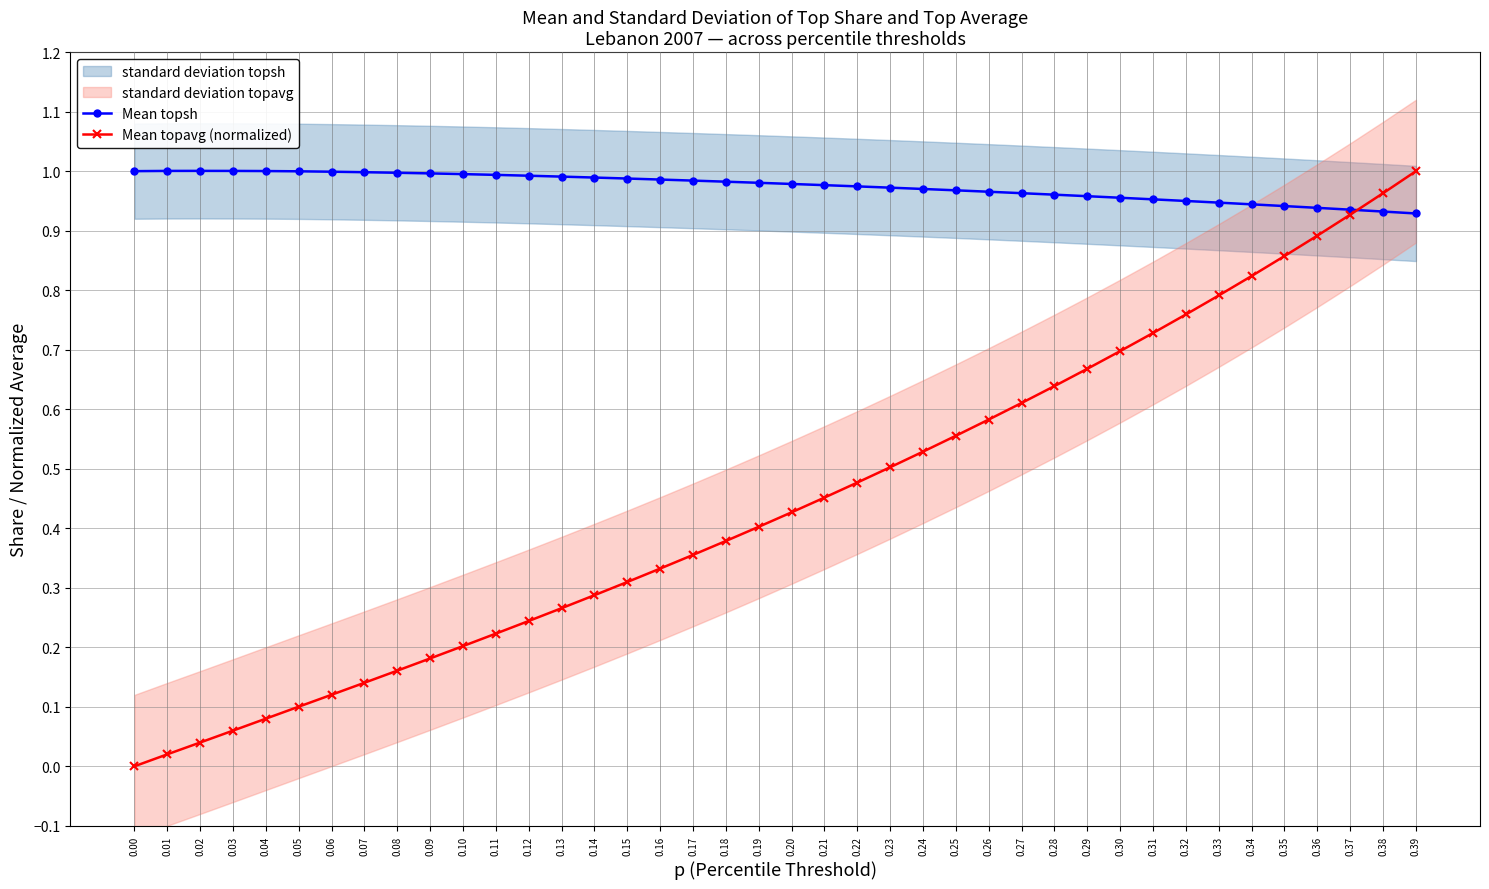

True or false: Mean topavg (normalized) has more than 2 points higher than both neighbors.

False